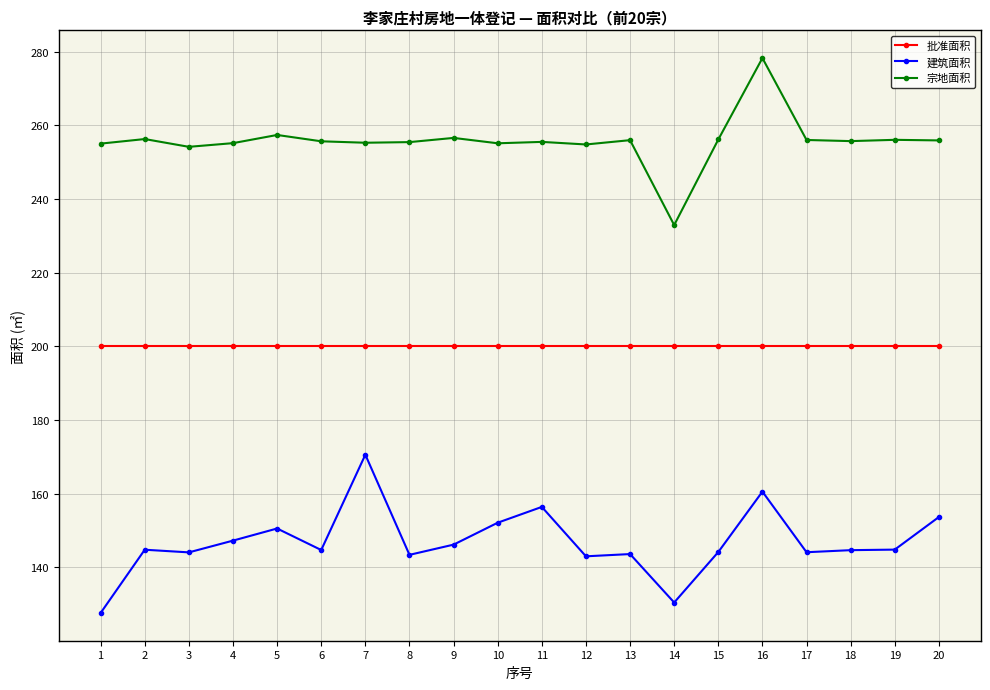

Which category has the highest value in the 宗地面积 series?

16